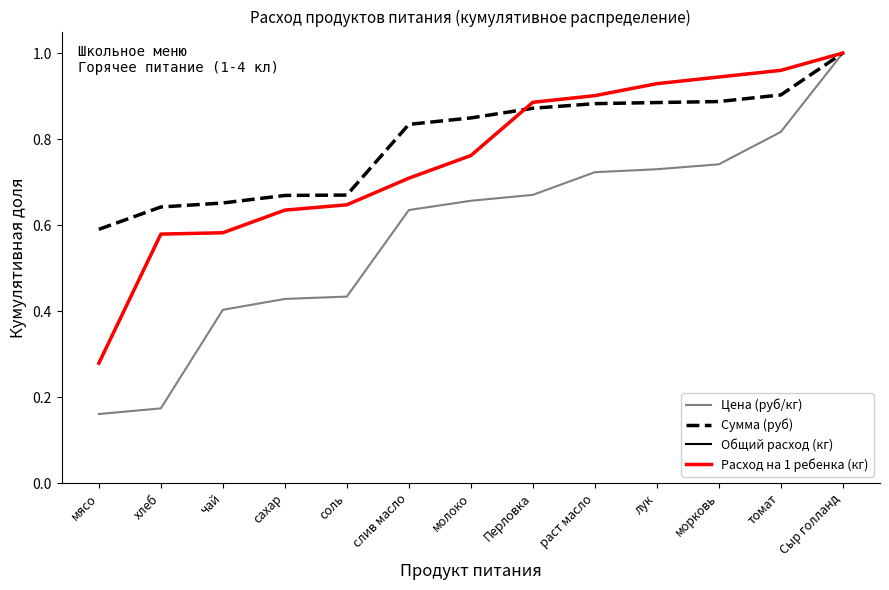

At how many categories does at least one series exceed 0?

13